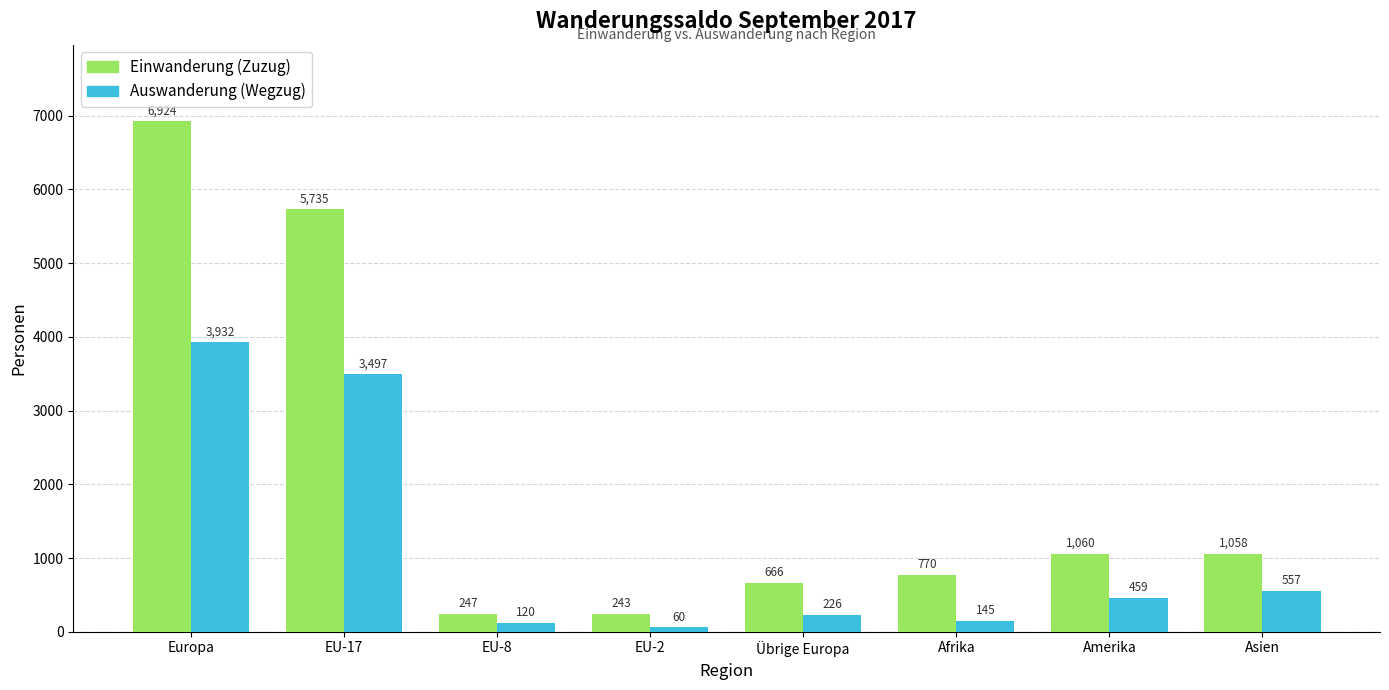

What is the sum of all Einwanderung (Zuzug) values?

16703